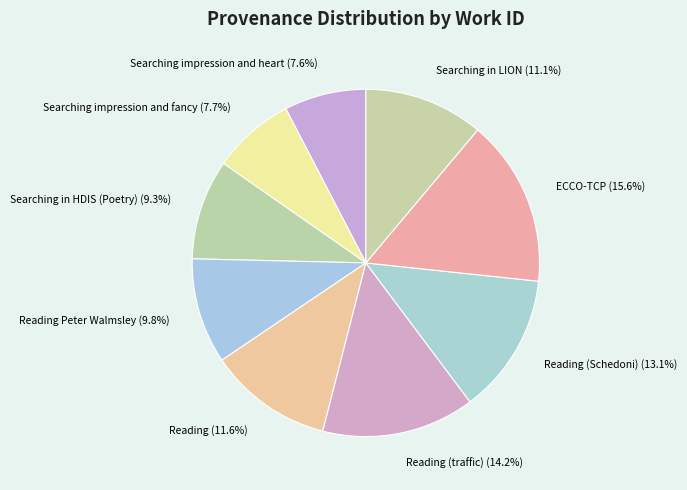

Does Reading Peter Walmsley represent more than half of the total?

No